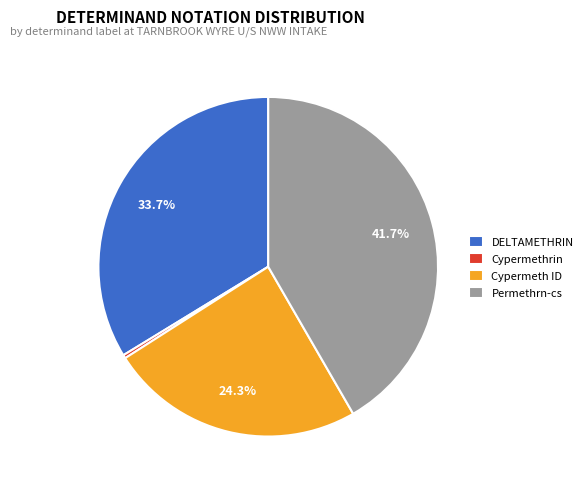

What is the largest slice in the pie chart?

Permethrn-cs